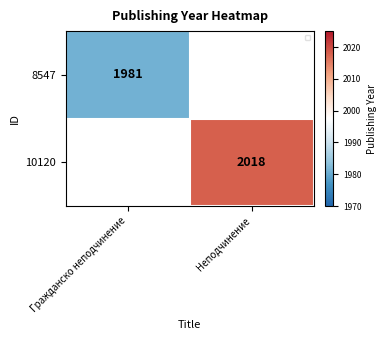

Is it true that 10120 equals 2018 at Неподчинение?

True